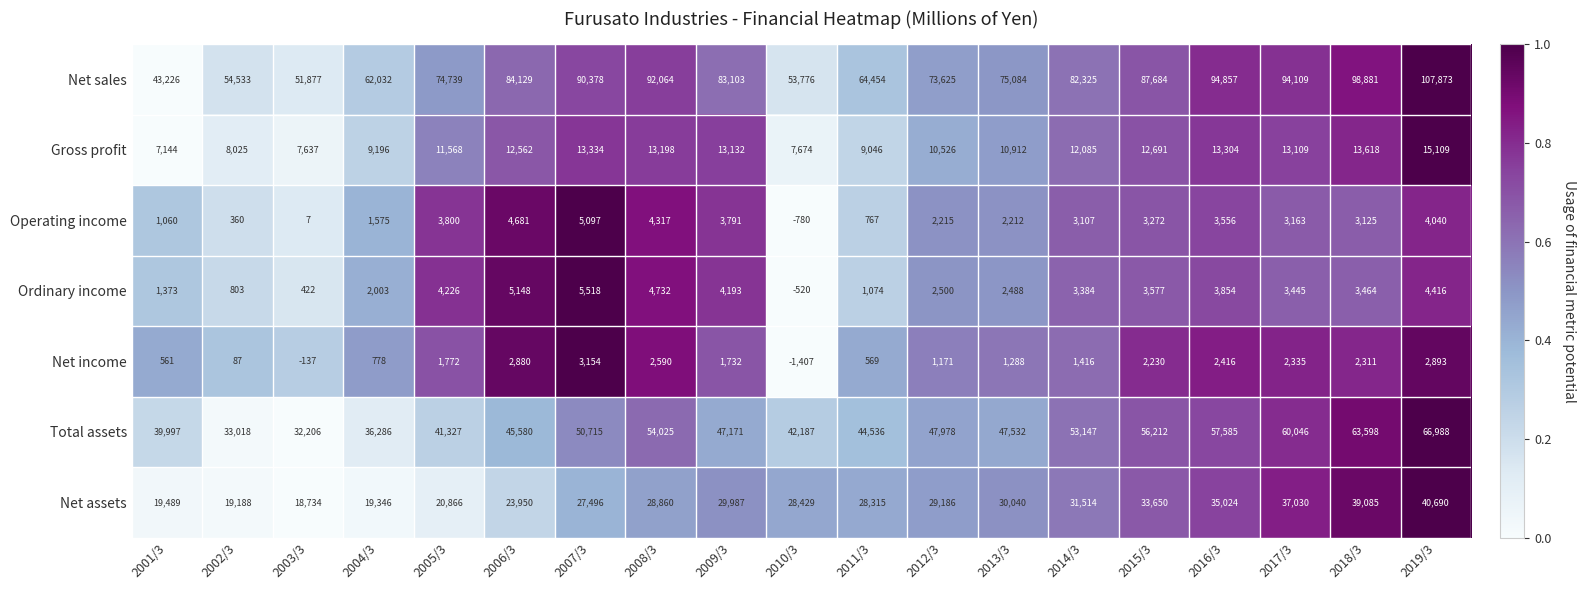

What is the sum of the Net sales values at 2003/3 and 2008/3?

143941